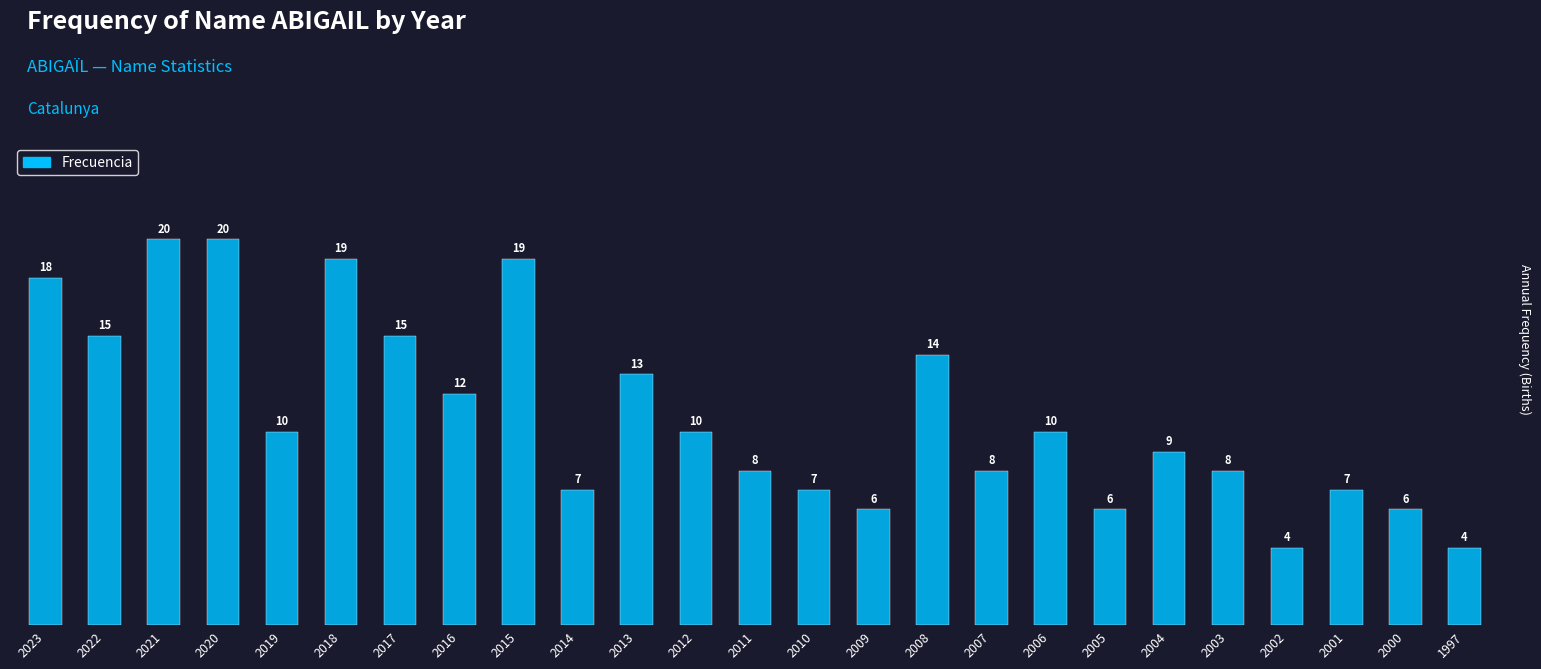

What is the ratio of the value at 2020 to the value at 2012?

2.0